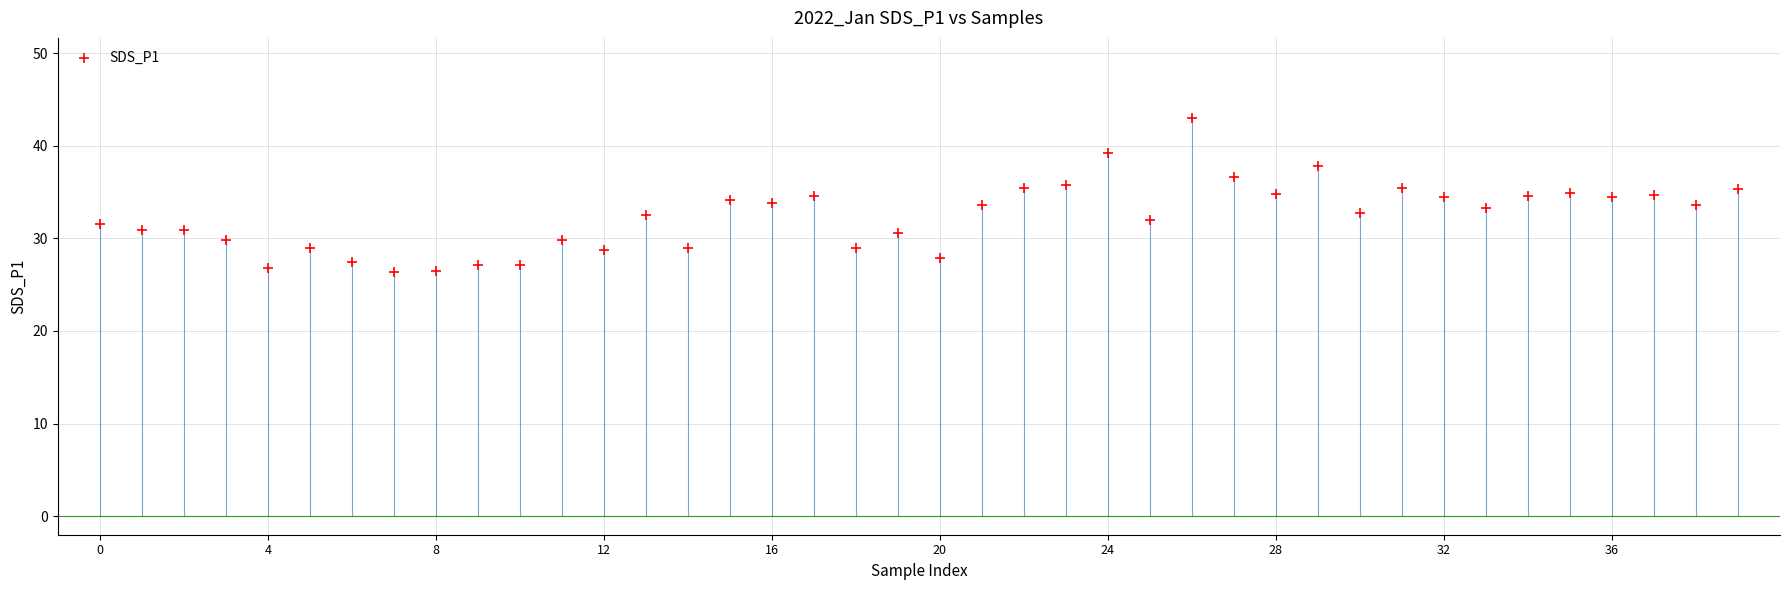

What is the range of Y values (max minus min)?

16.7